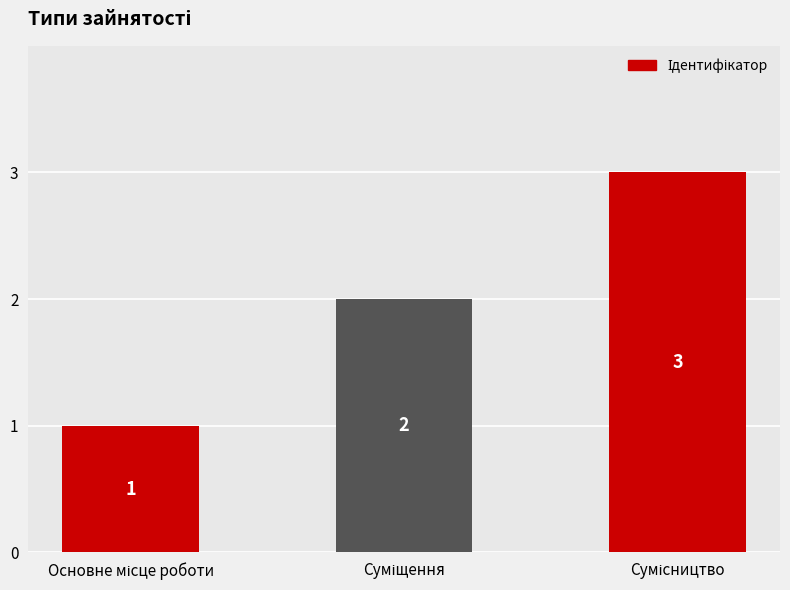

How many values are between 1 and 3?

3